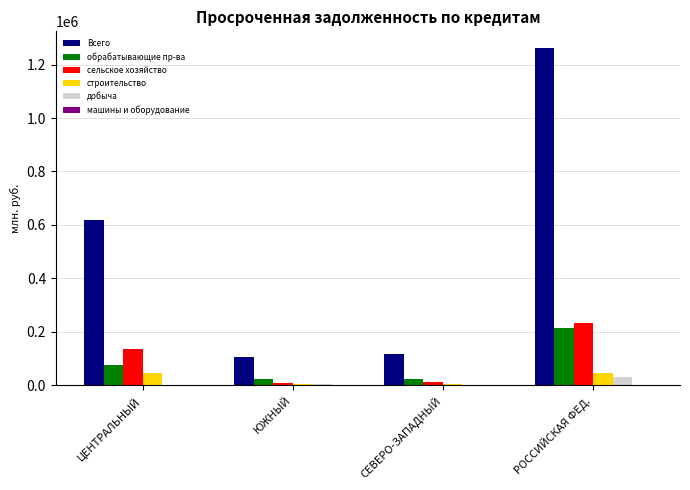

The value of строительство at ЦЕНТРАЛЬНЫЙ is 44572. True or false?

True